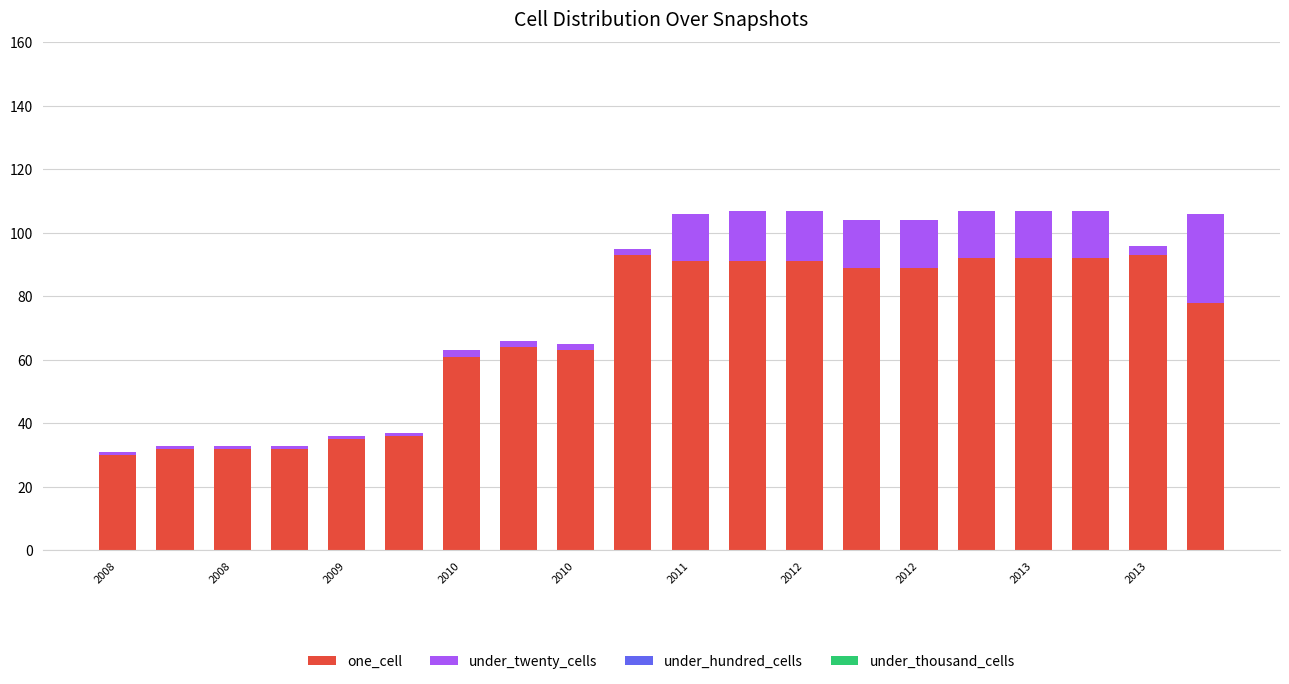

What is the sum of all one_cell values?

1376